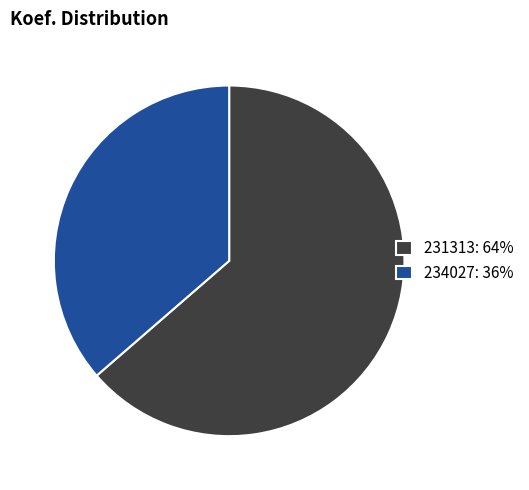

The 231313 slice represents 64% of the pie. True or false?

True